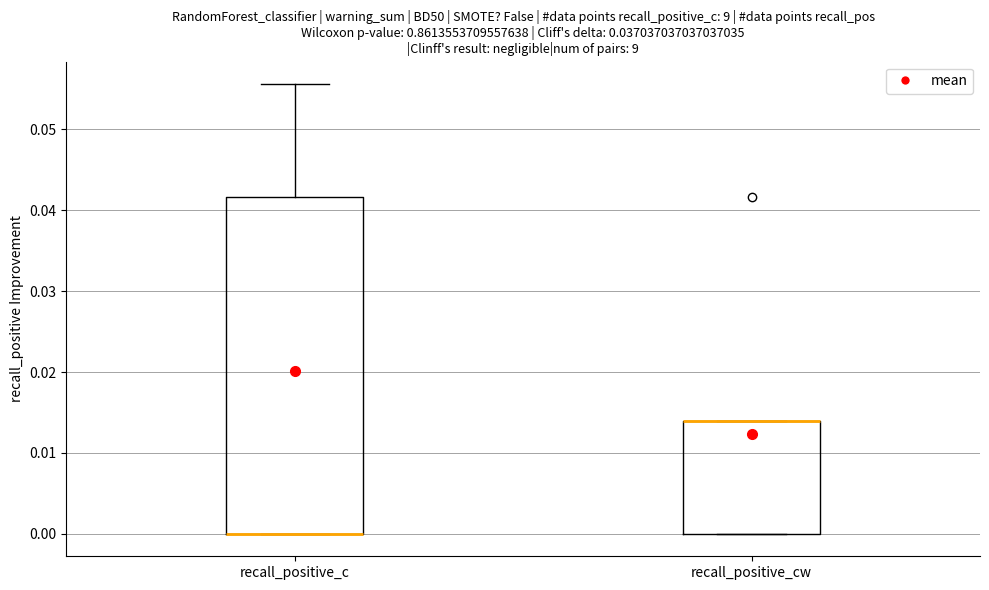

Where is the upper edge of the box for recall_positive_cw on the y-axis? The values are not printed on the chart, so give them approximately, as read against the axis.

0.014